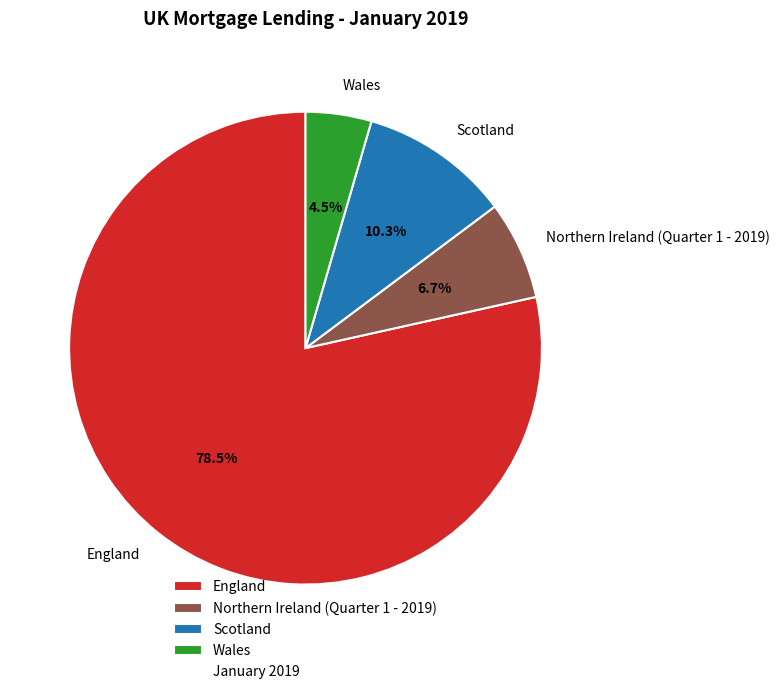

Approximately how many times larger is the value at England compared to Wales?

17.4